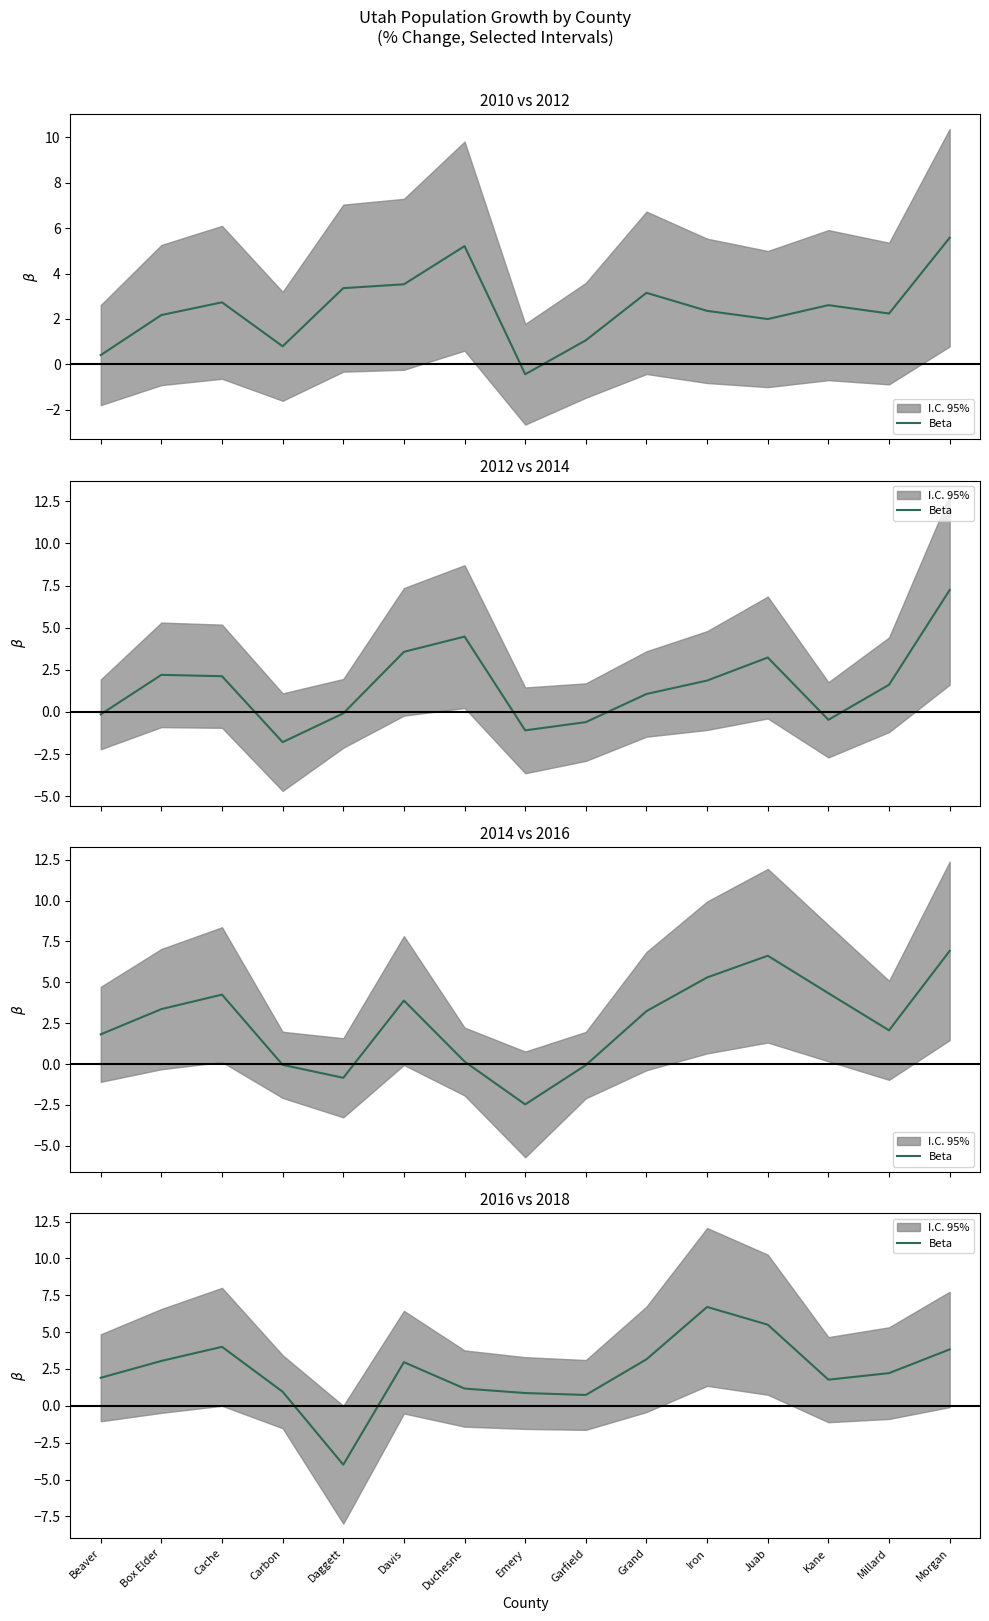

Does the chart have visible grid lines?

No